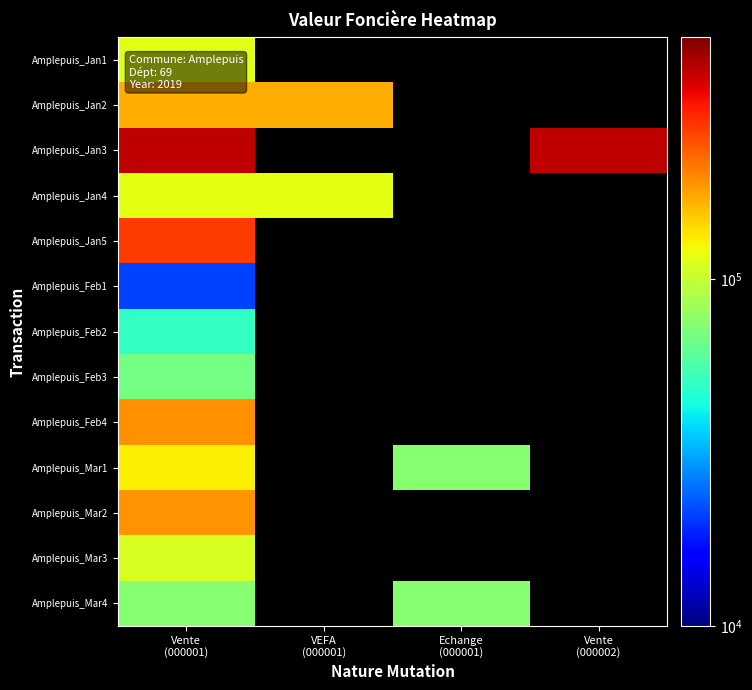

What is the maximum value for Amplepuis_Mar1?

130000.0